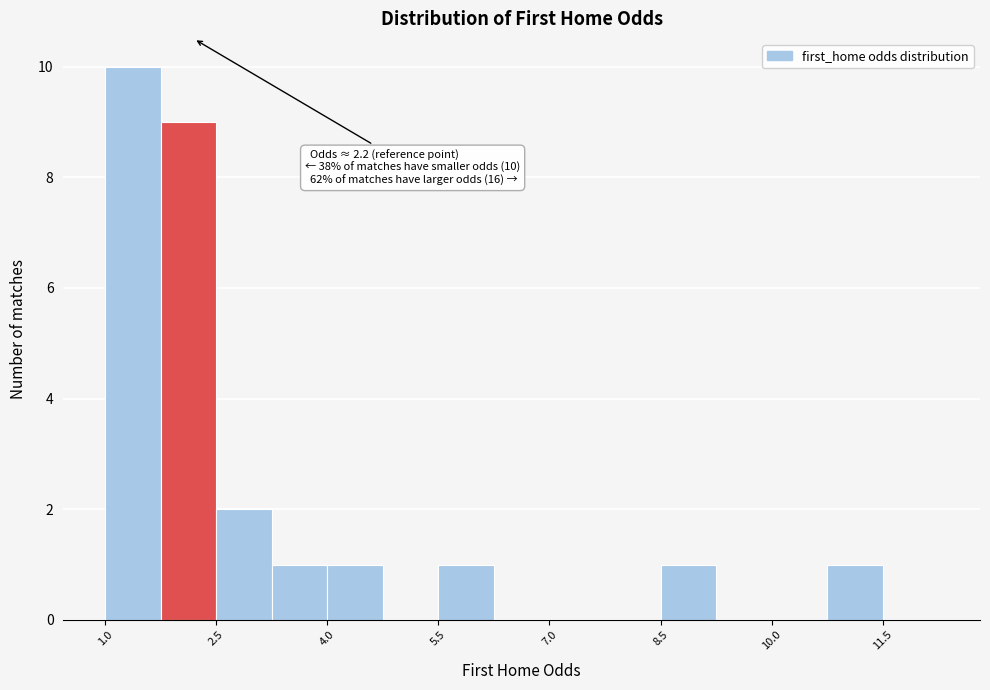

Around what value on the x-axis is the tallest bar? Give the approximate position of its centre, as read against the axis.

1.4